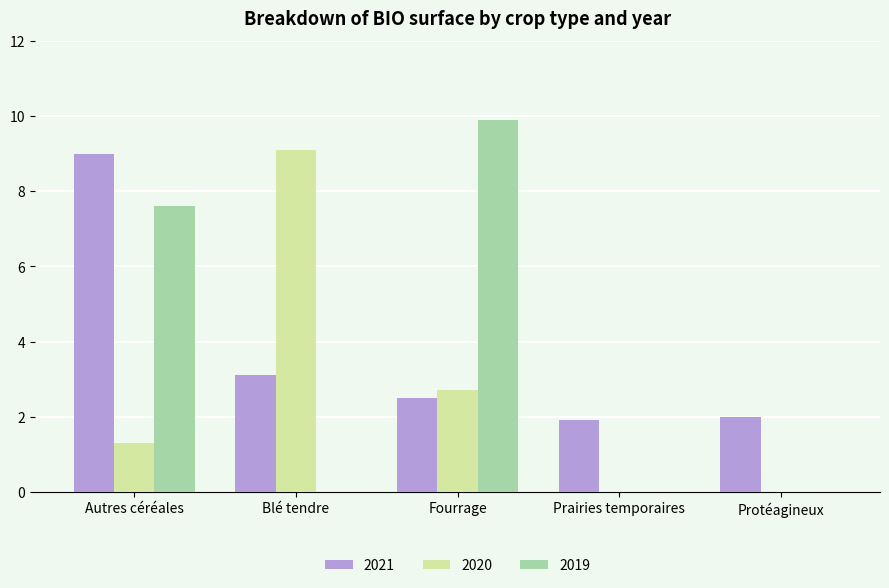

What is the average value of the 2020 series?

2.6